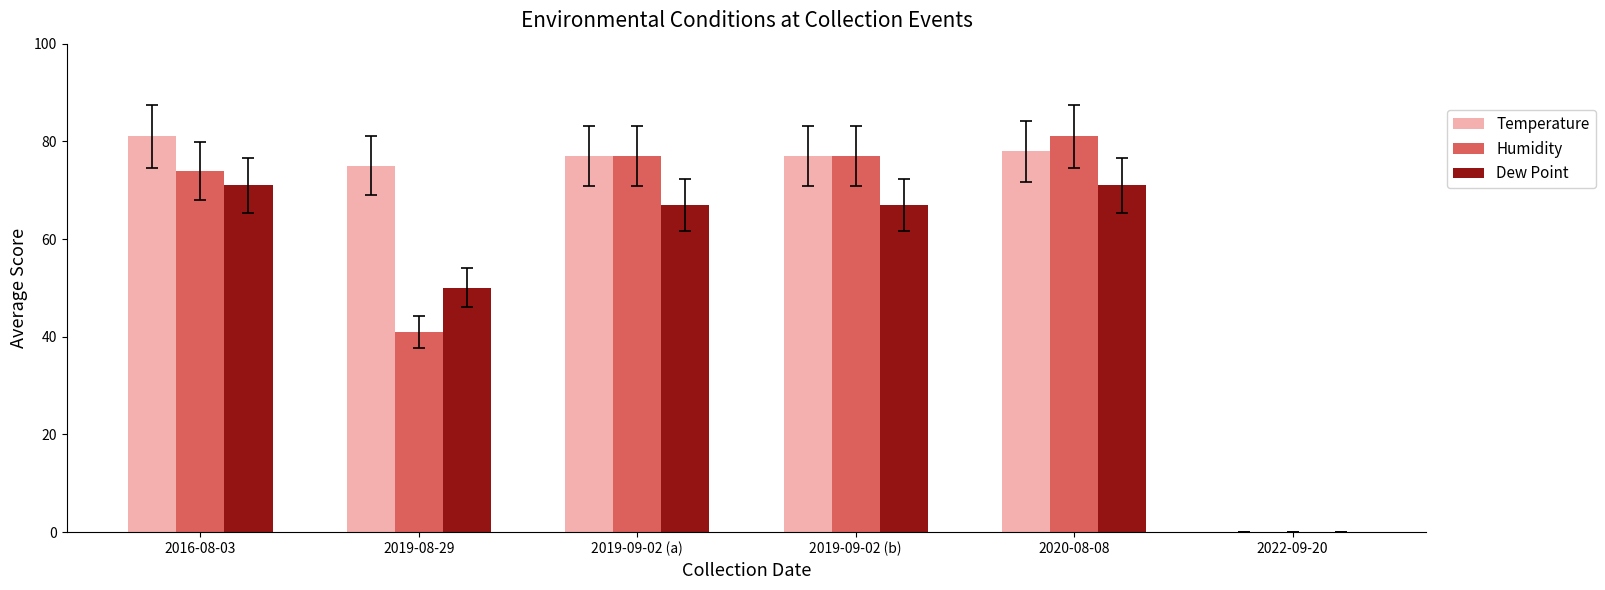

What is the difference between the Humidity values at 2016-08-03 and 2019-09-02 (a)?

3